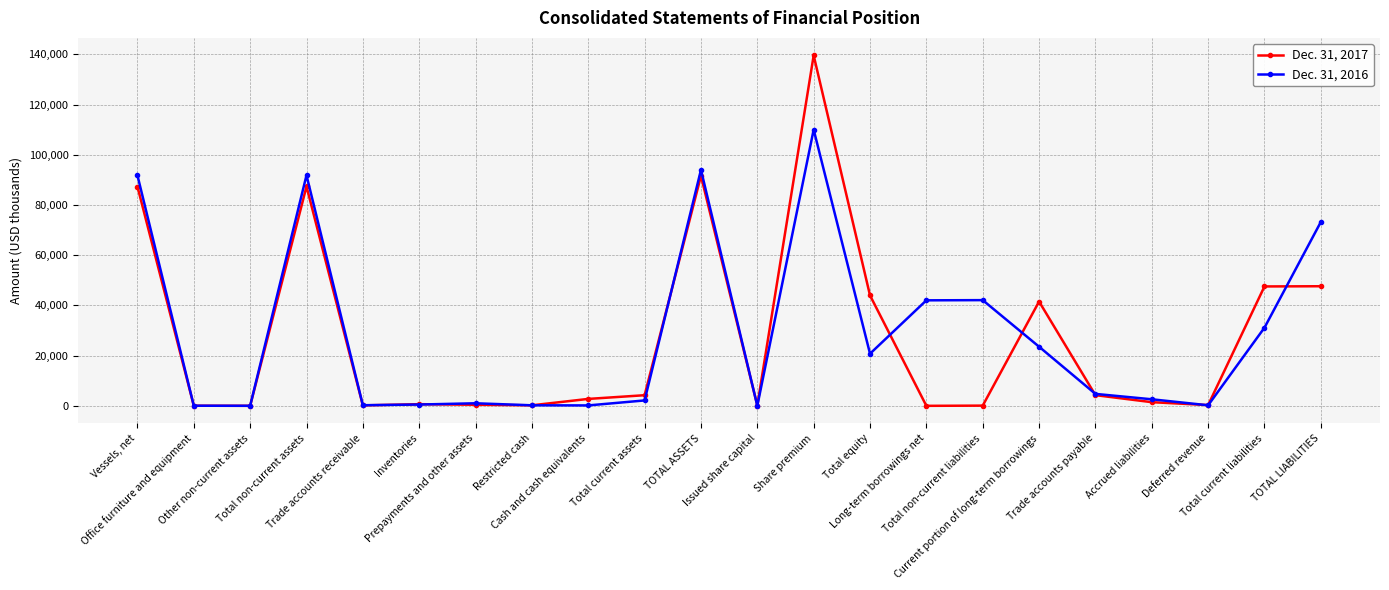

What is the difference between the second highest and second lowest values in the Dec. 31, 2017 series?

91593